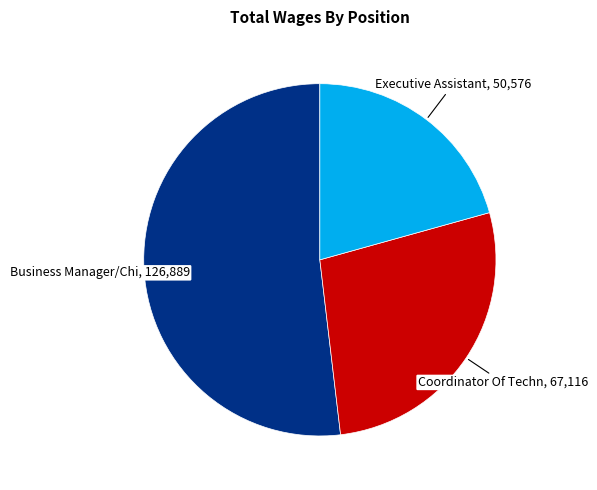

The Business Manager/Chi slice represents 60% of the pie. True or false?

False